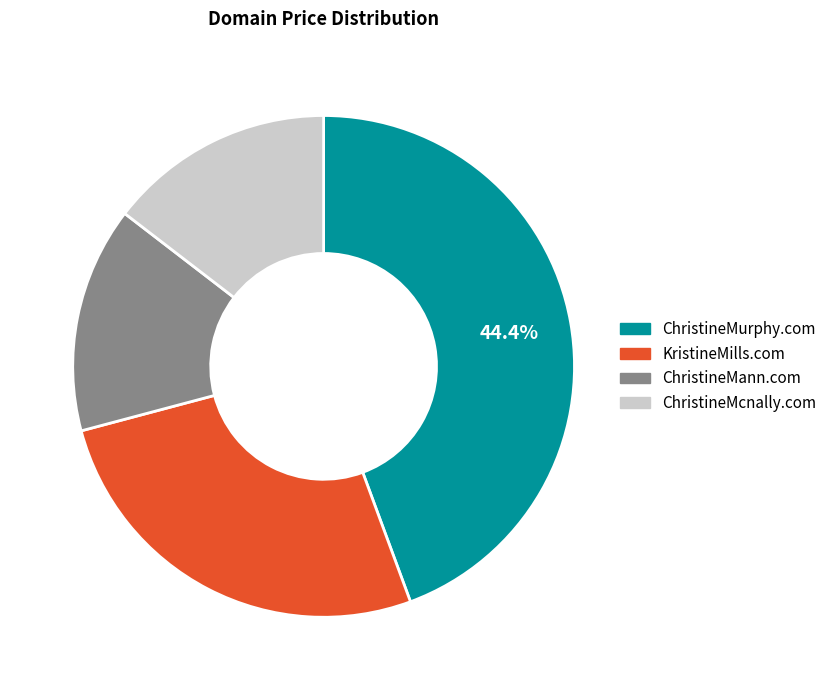

Which has a higher value, ChristineMann.com or ChristineMurphy.com?

ChristineMurphy.com